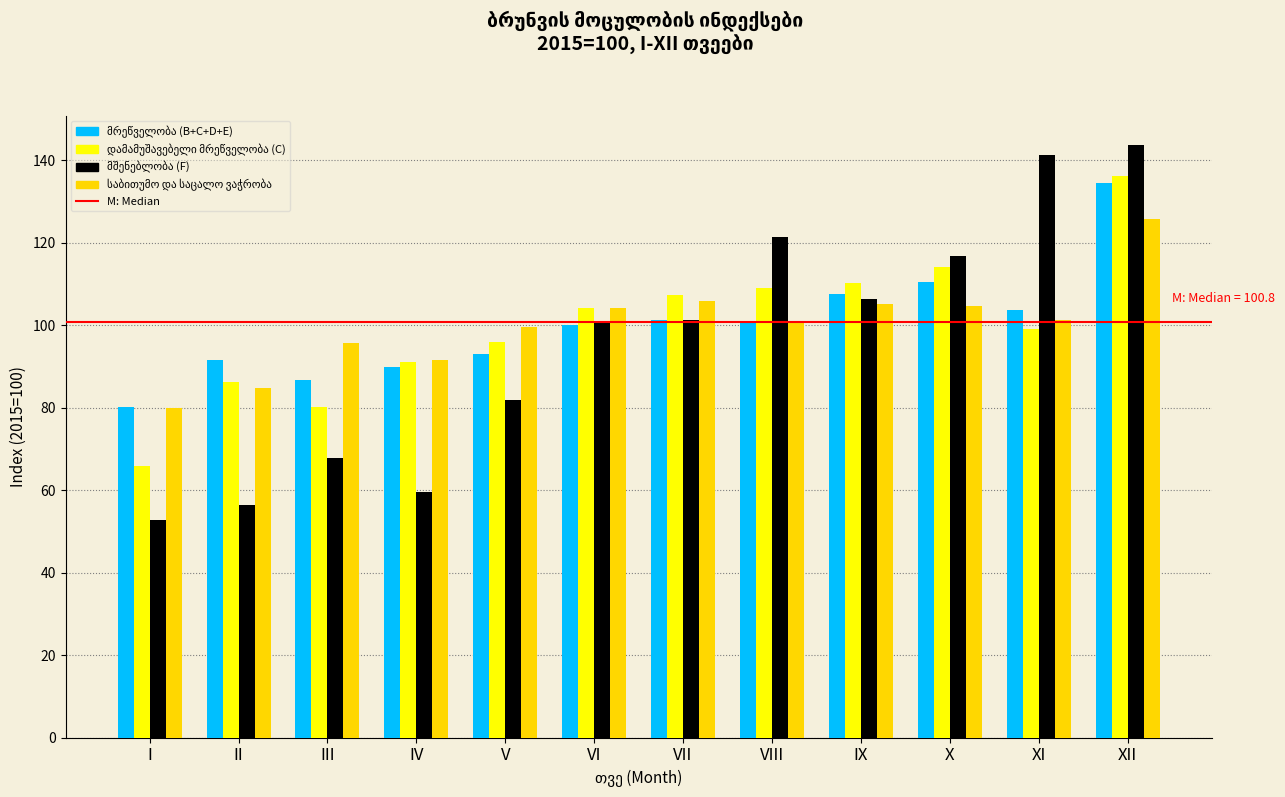

At which category is the sum across all series the highest?

XII